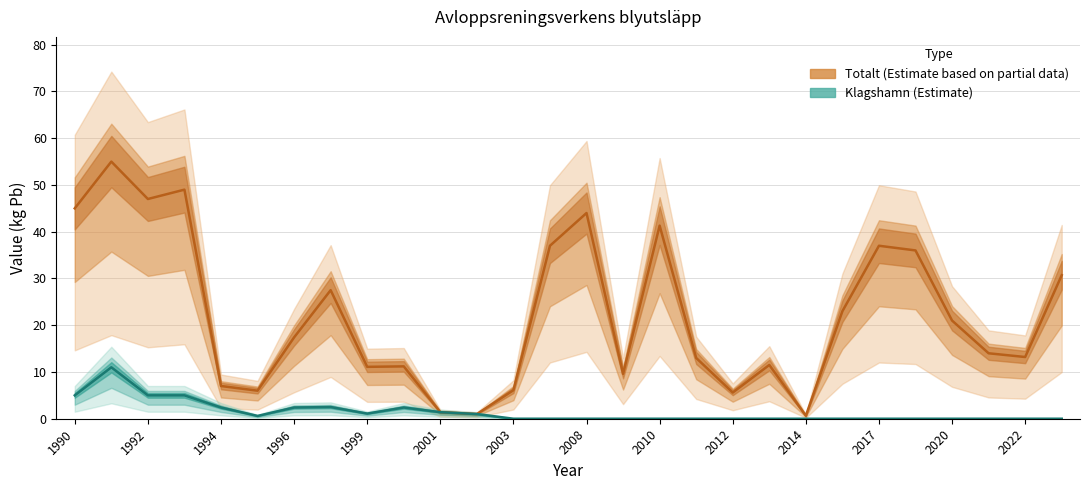

True or false: Klagshamn and Totalt cross at least once.

False